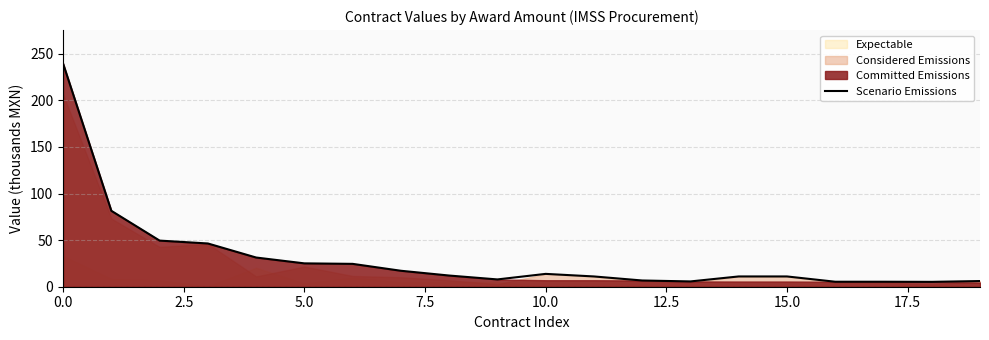

Reading right to left, list all the values displayed in this chart.

6.1	5.2	5.3	5.3	11.0	11.0	5.7	6.7	11.0	13.8	7.8	12.0	17.1	24.5	25.1	31.3	46.4	49.5	81.4	239.4